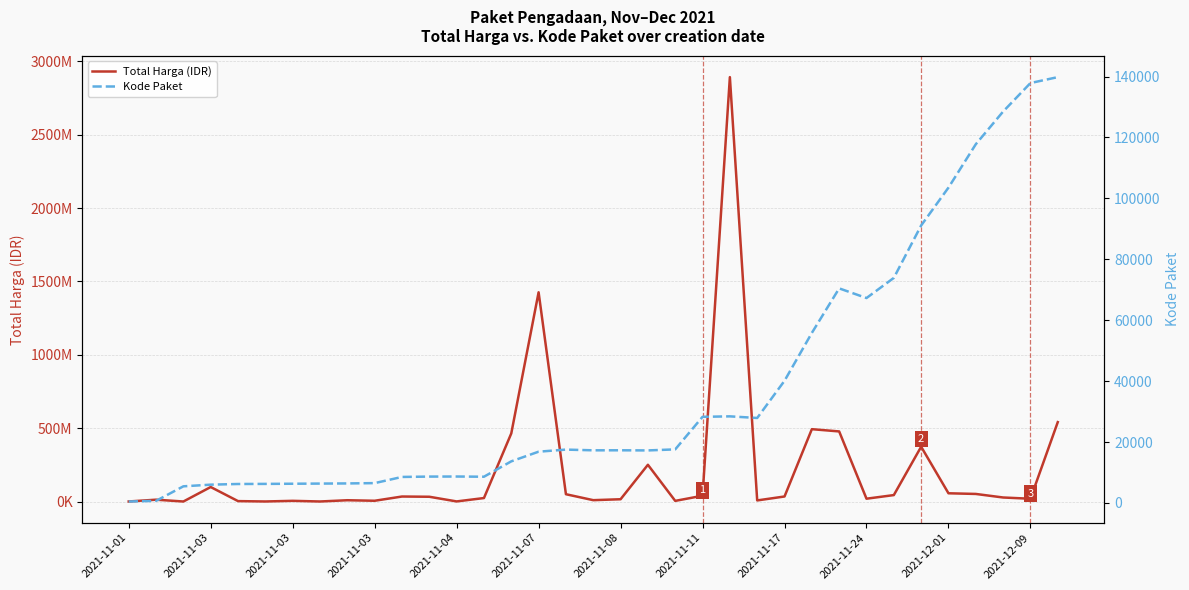

List the series in order of their peak value, lowest first.

Kode Paket, Total Harga (IDR)